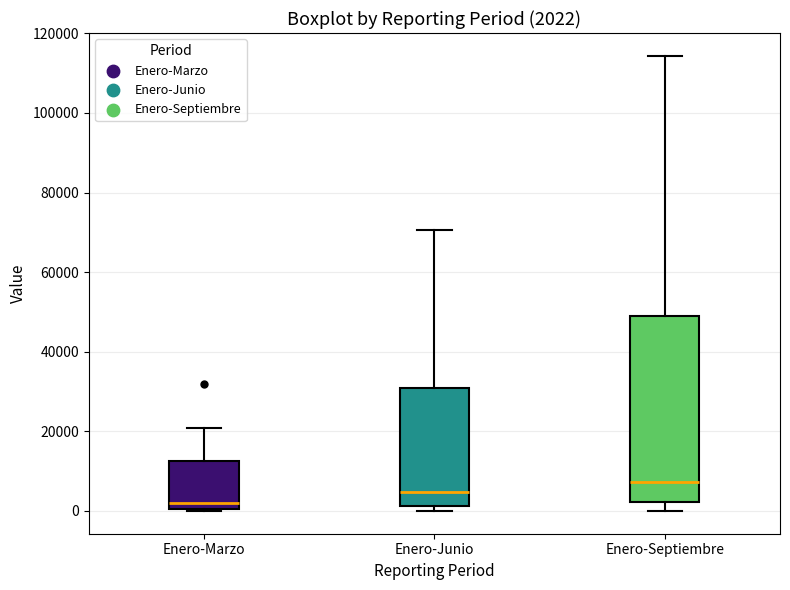

Which box's median line is the lowest?

Enero-Marzo